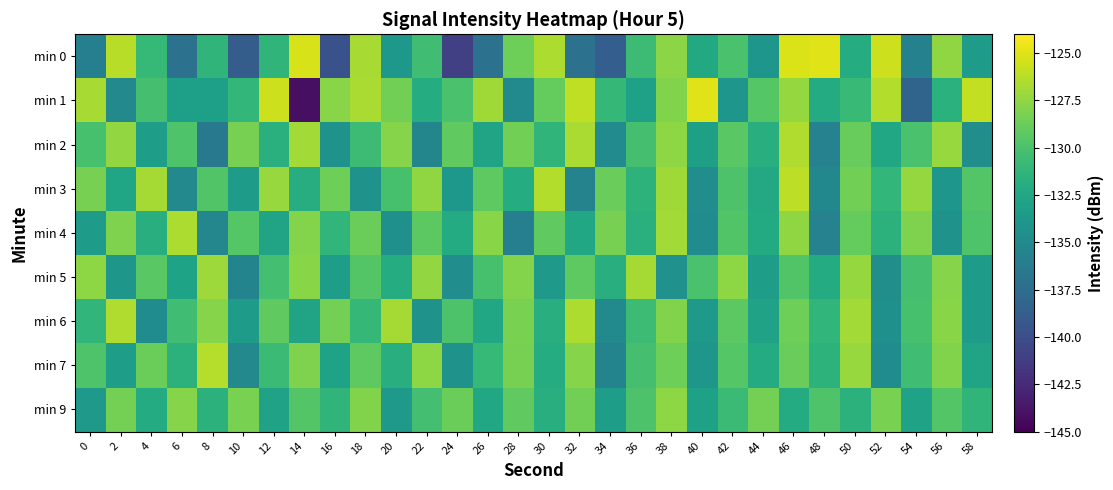

At which category is the sum across all series the highest?

46